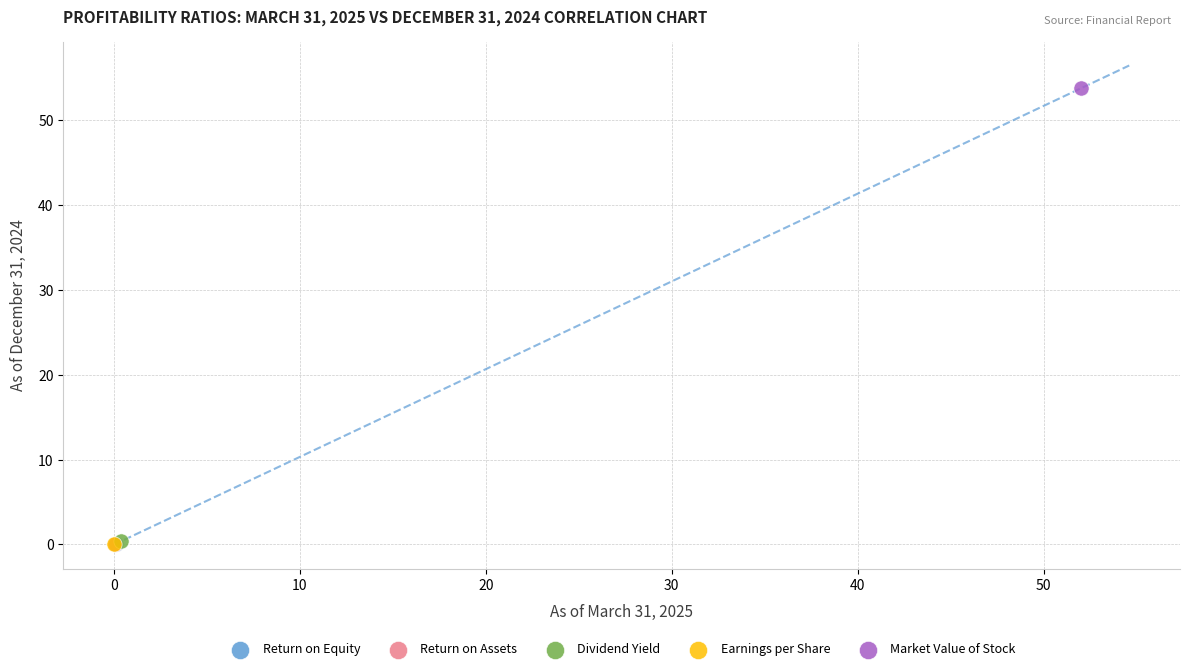

Which series reaches the maximum Y coordinate?

Market Value of Stock